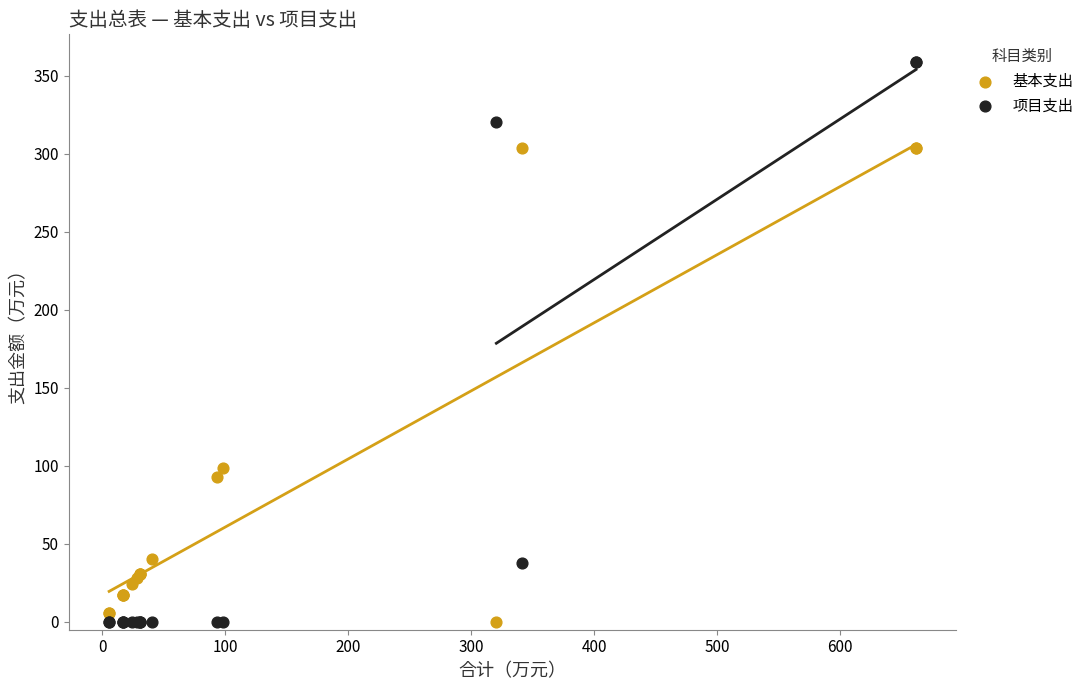

What is the X range (max minus min) for the scatter plot?

656.4